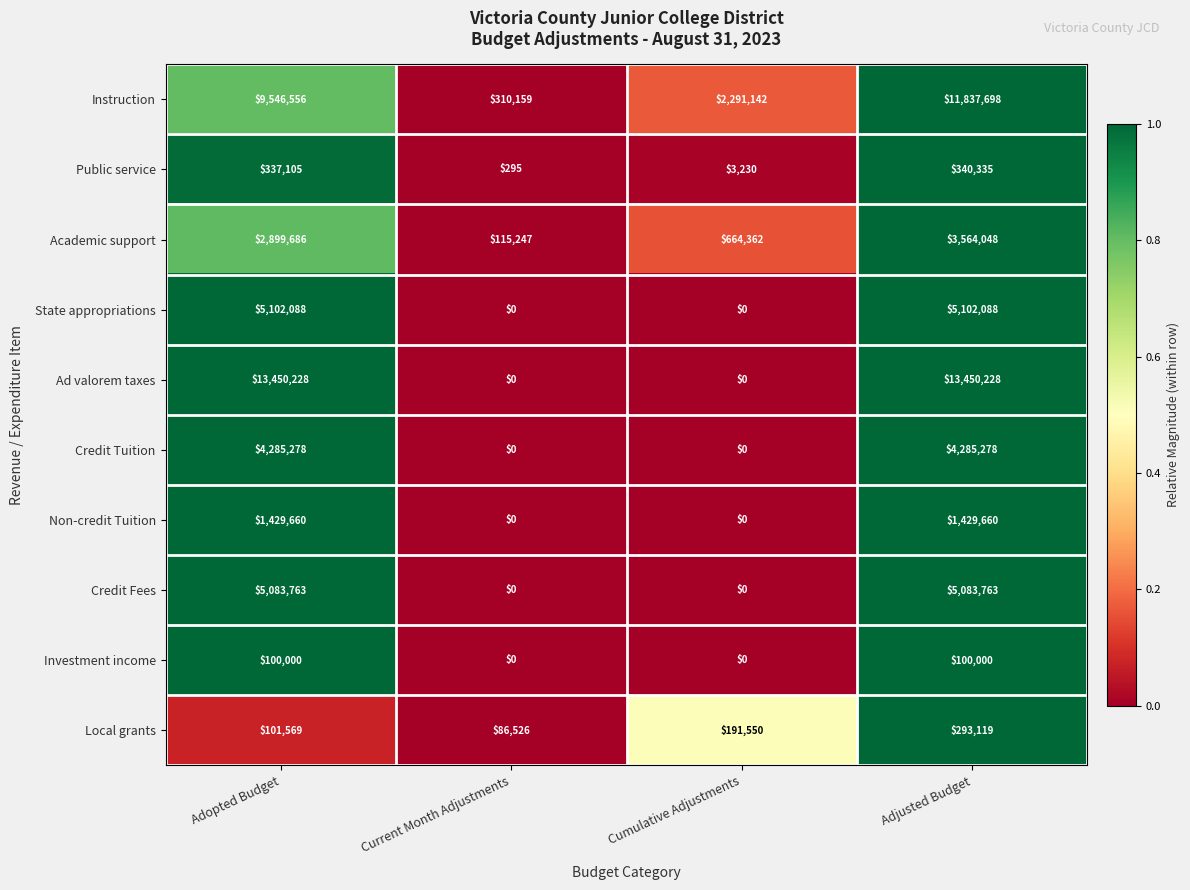

List the series in order of their peak value, lowest first.

Investment income, Local grants, Public service, Non-credit Tuition, Academic support, Credit Tuition, Credit Fees, State appropriations, Instruction, Ad valorem taxes